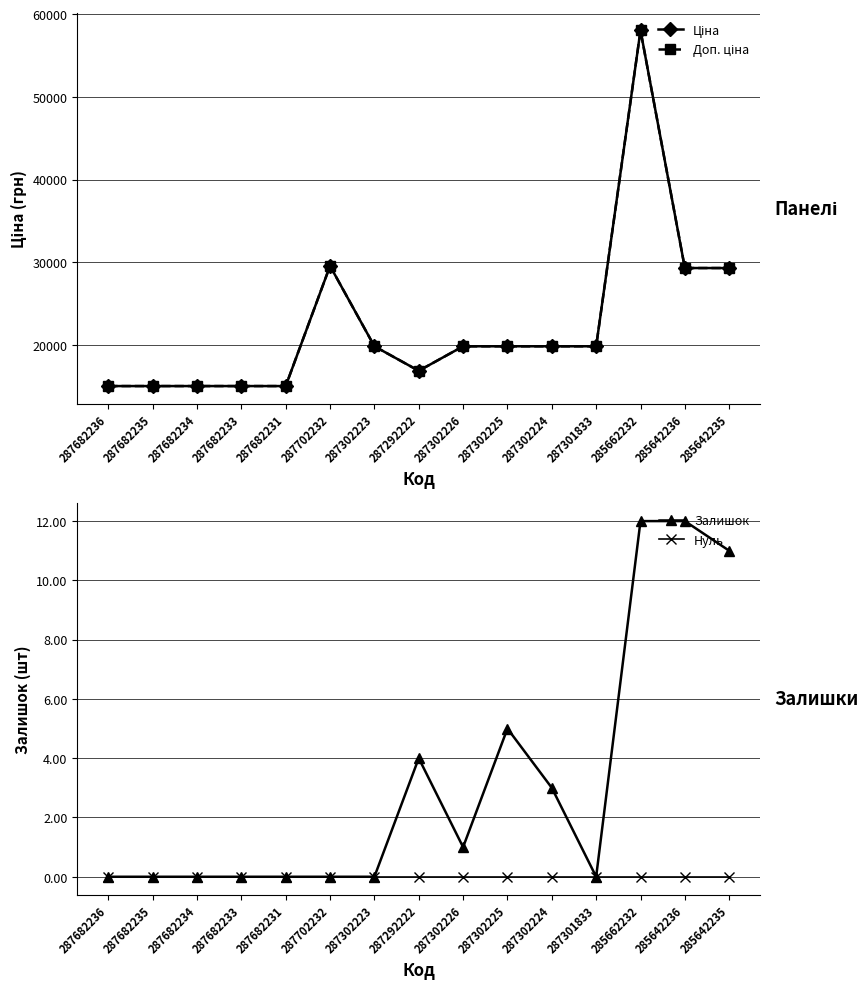

True or false: Нуль and Ціна intersect in this chart.

False